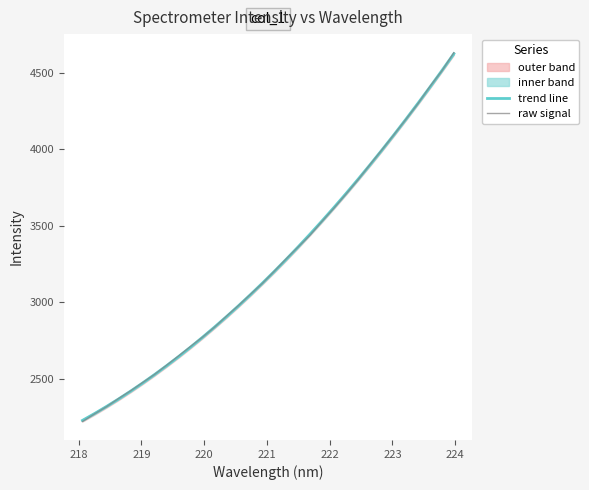

True or false: trend line has more than 1 points higher than both neighbors.

False